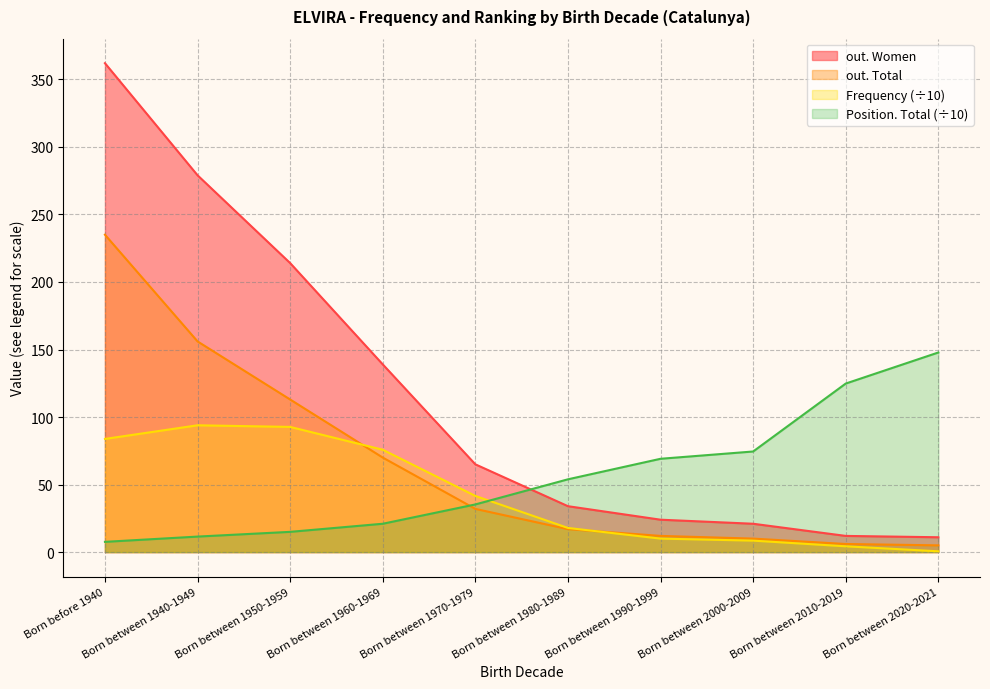

What is the value of the out. Total point at the 9th from the left?

6.0